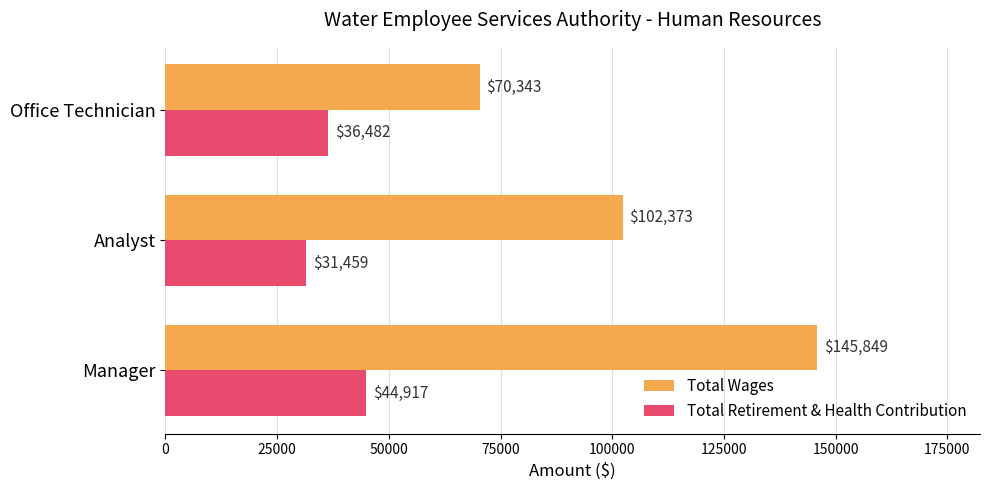

At which category is the sum across all series the highest?

Manager